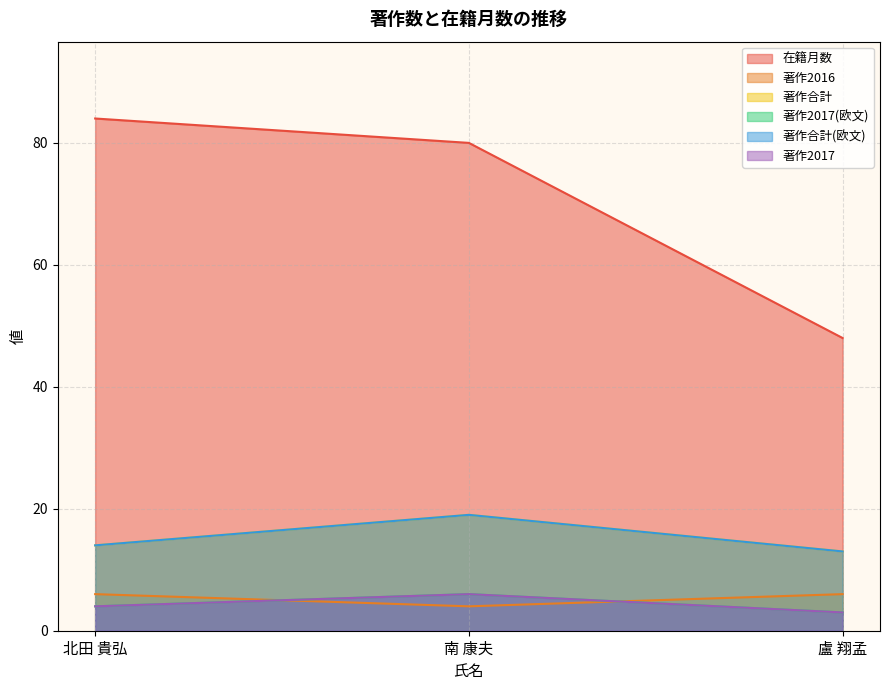

How many lines are shown in the chart?

6